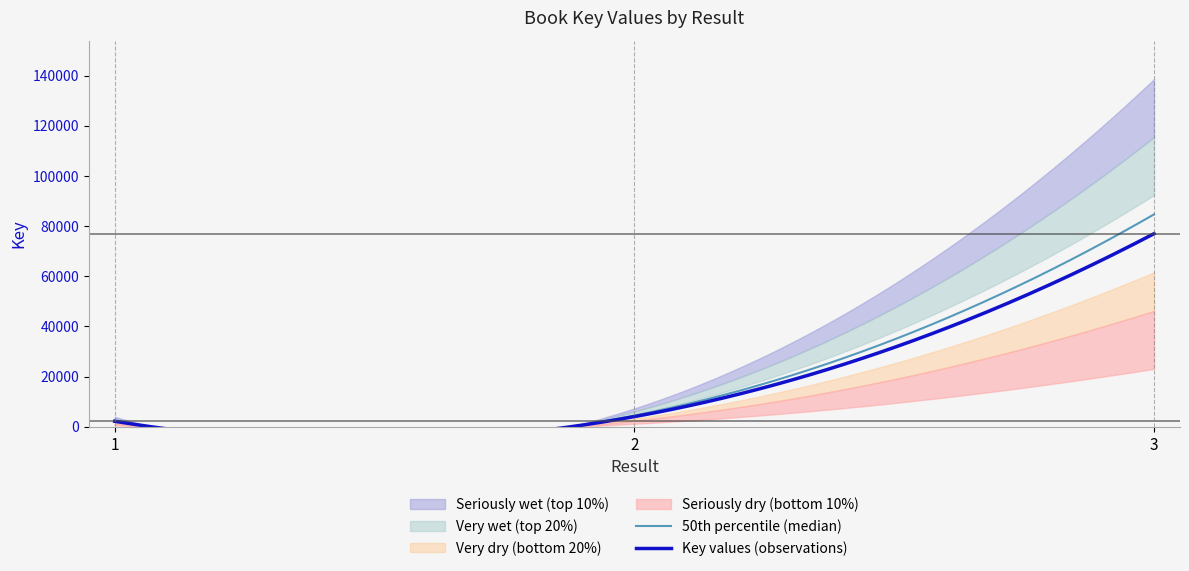

Reading left to right, list all the values displayed in this chart.

1=2222	2=4088	3=76992